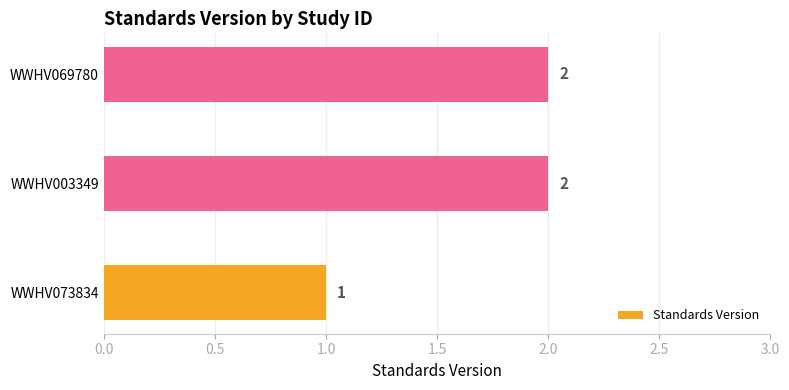

Which has a higher value, WWHV069780 or WWHV073834?

WWHV069780